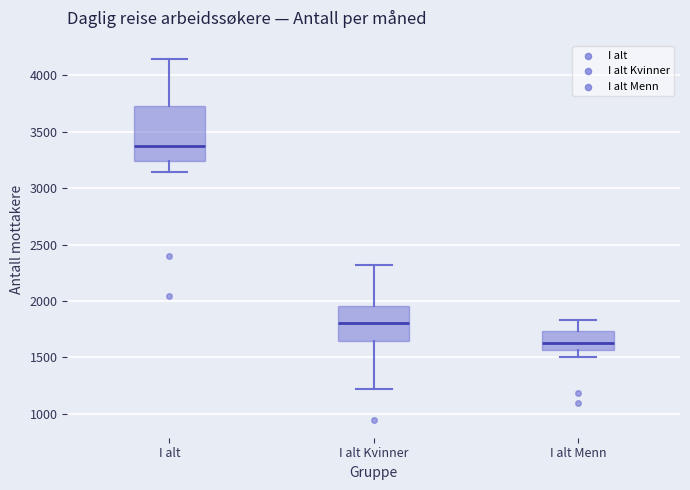

Comparing the boxes themselves (not the whiskers), which one is the tallest?

I alt